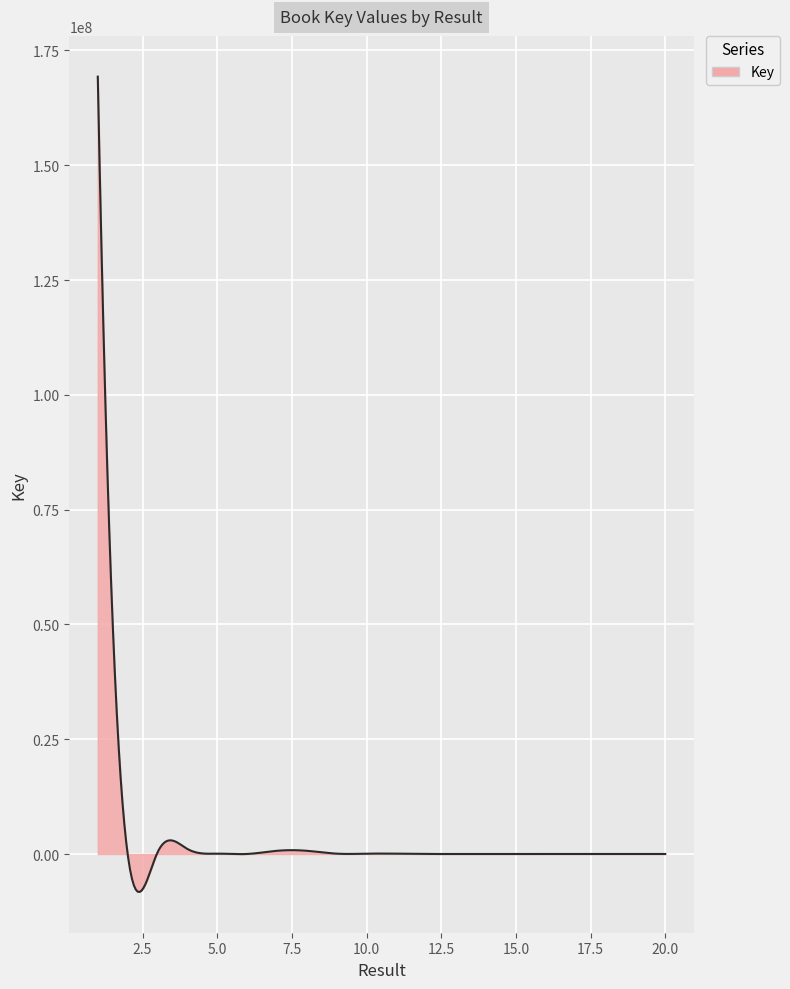

What is the minimum value shown in the chart?

-8265143.9